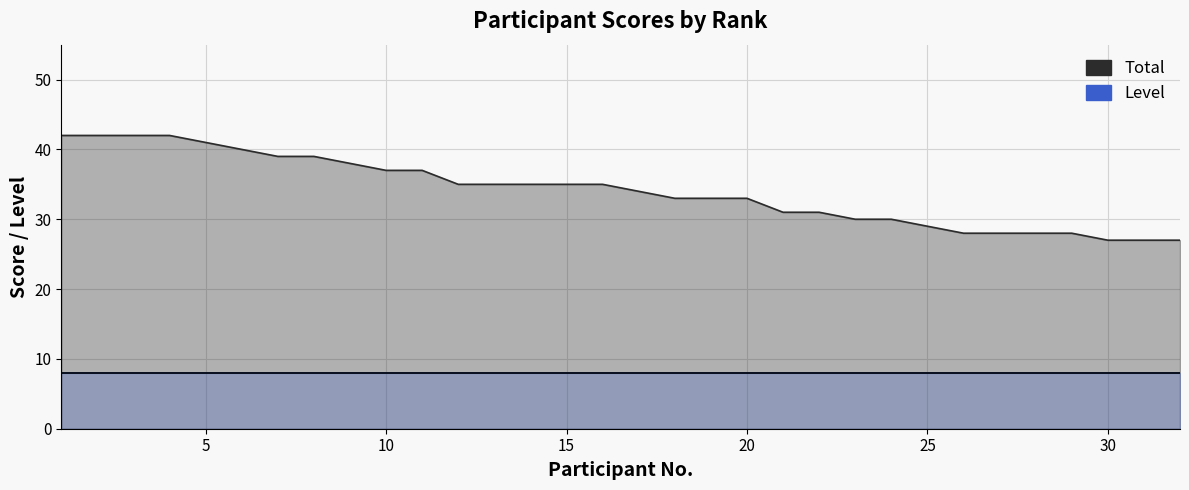

What is the greatest value displayed?

42